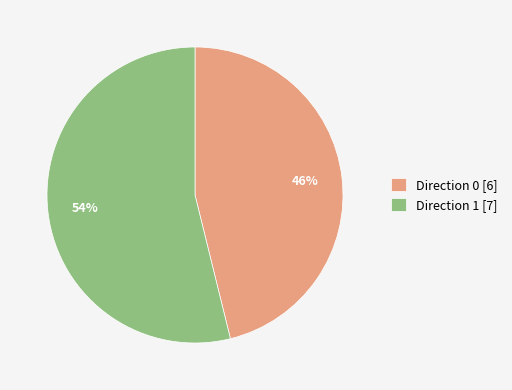

To the nearest percent, what is the difference between the Direction 0 and Direction 1 slice percentages?

8%